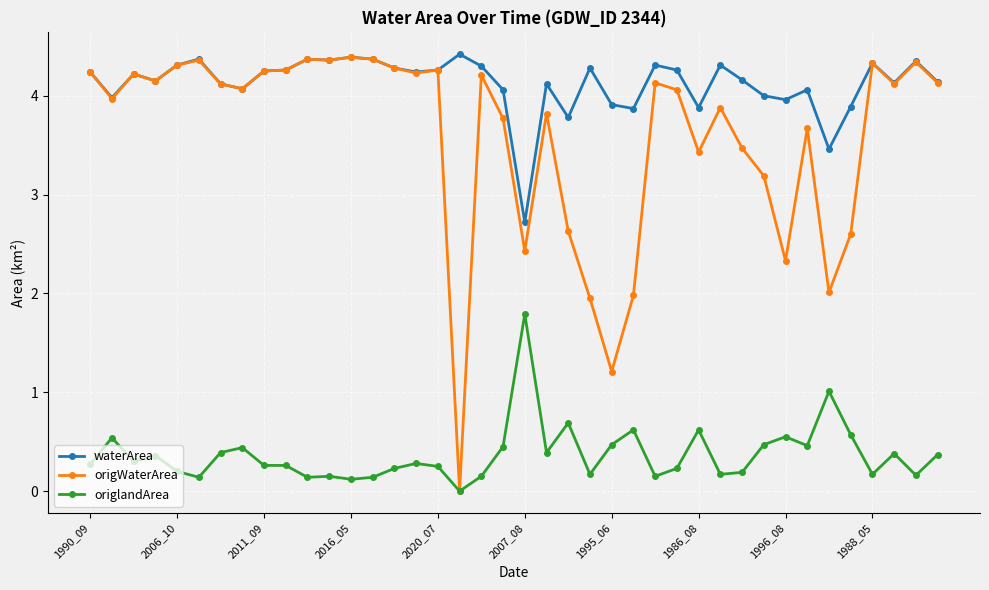

At how many categories does at least one series exceed 3?

39